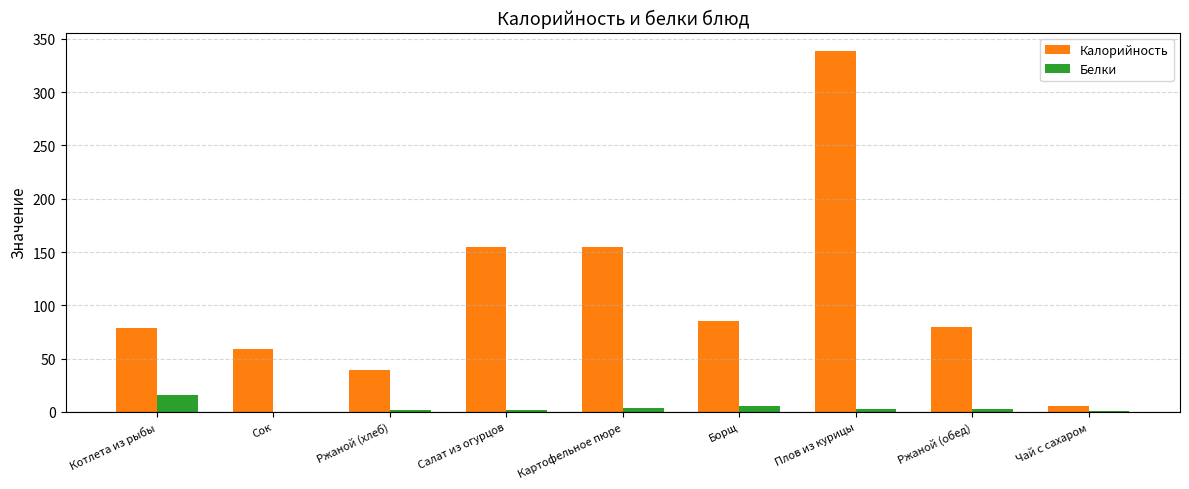

Which series changed the most between Котлета из рыбы and Ржаной (хлеб)?

Калорийность